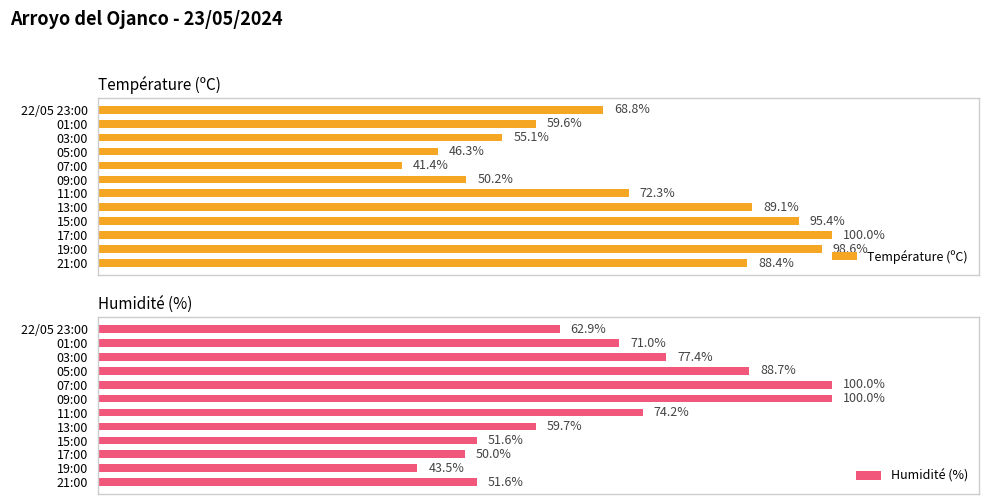

At which label is Température (ºC) closest to 70?

22/05 23:00